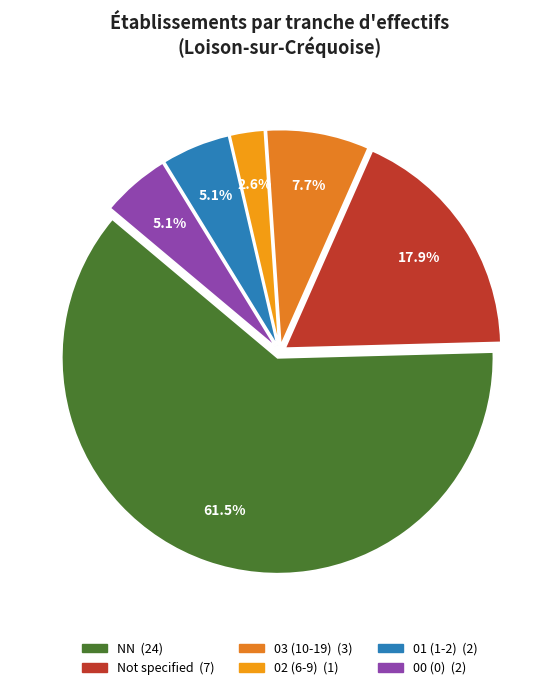

Is there a majority slice in this chart?

Yes